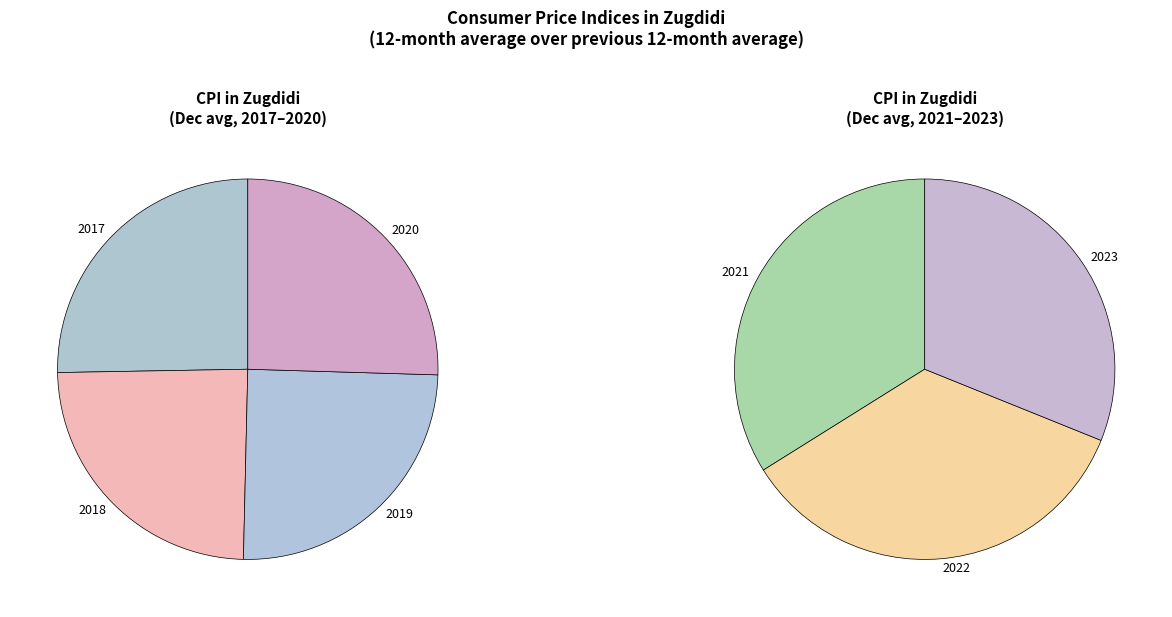

Which slice is the largest?

2022